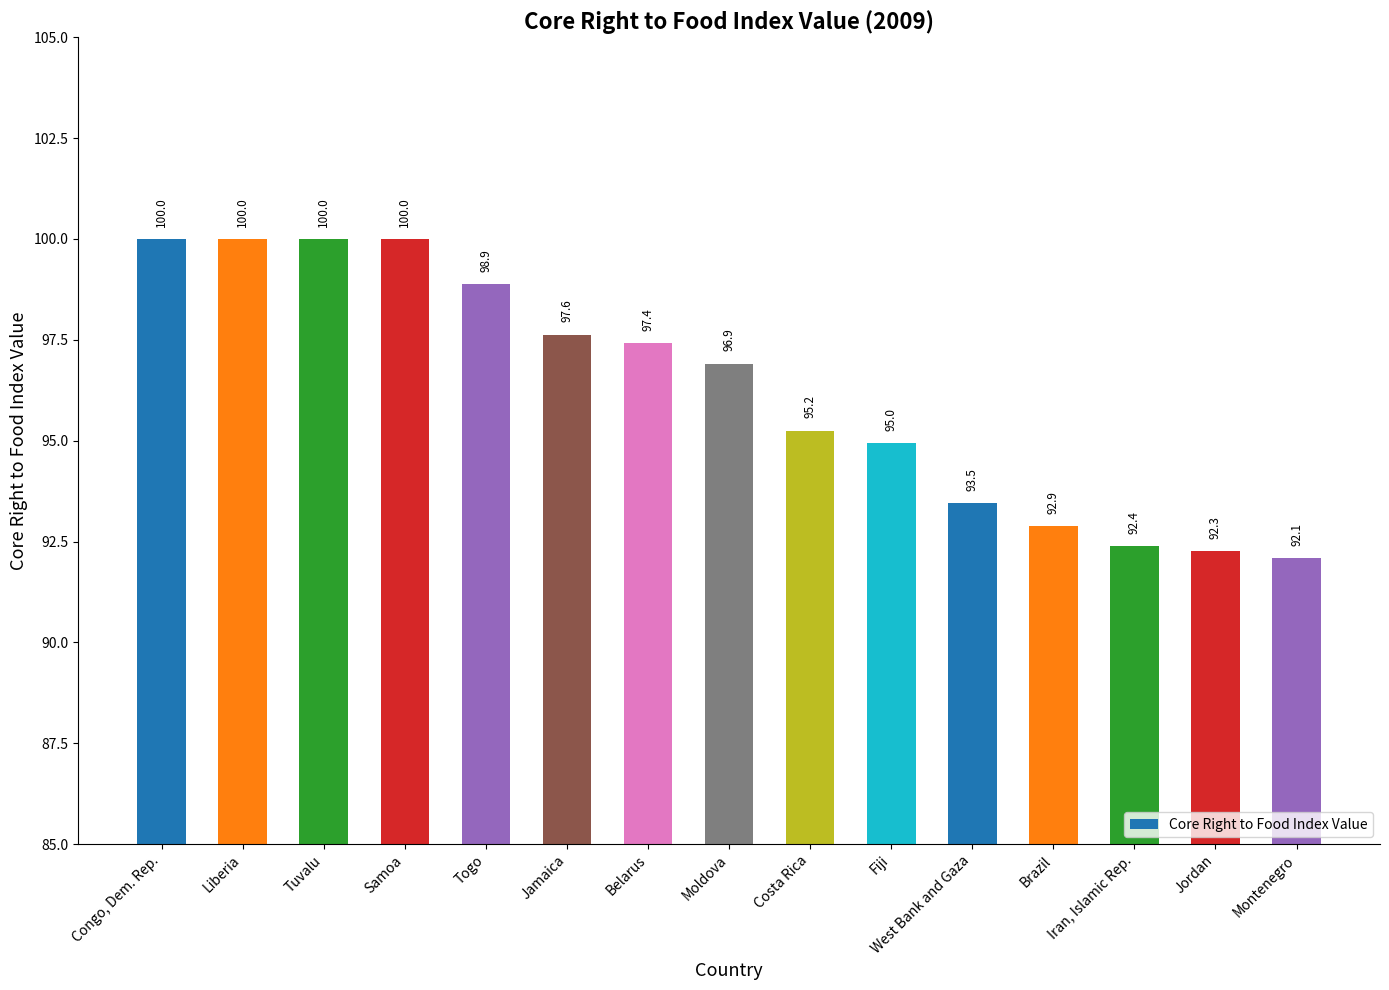

The value at Montenegro is 48.4. True or false?

False